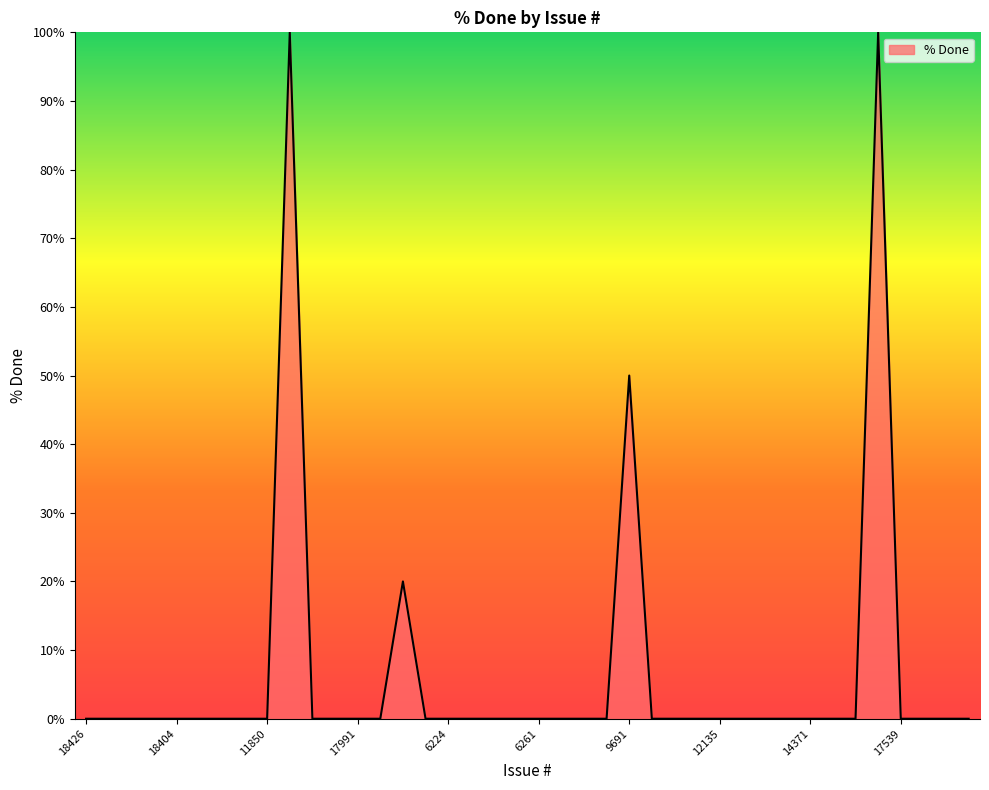

What is the greatest value displayed?

100